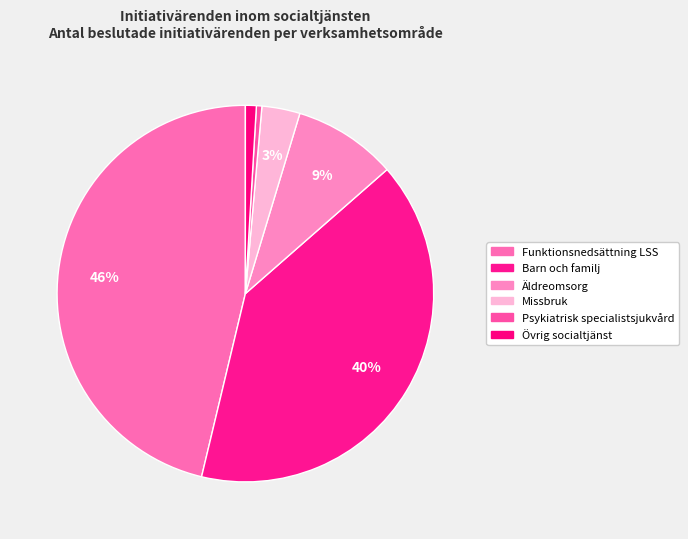

What is the largest slice in the pie chart?

Funktionsnedsättning LSS